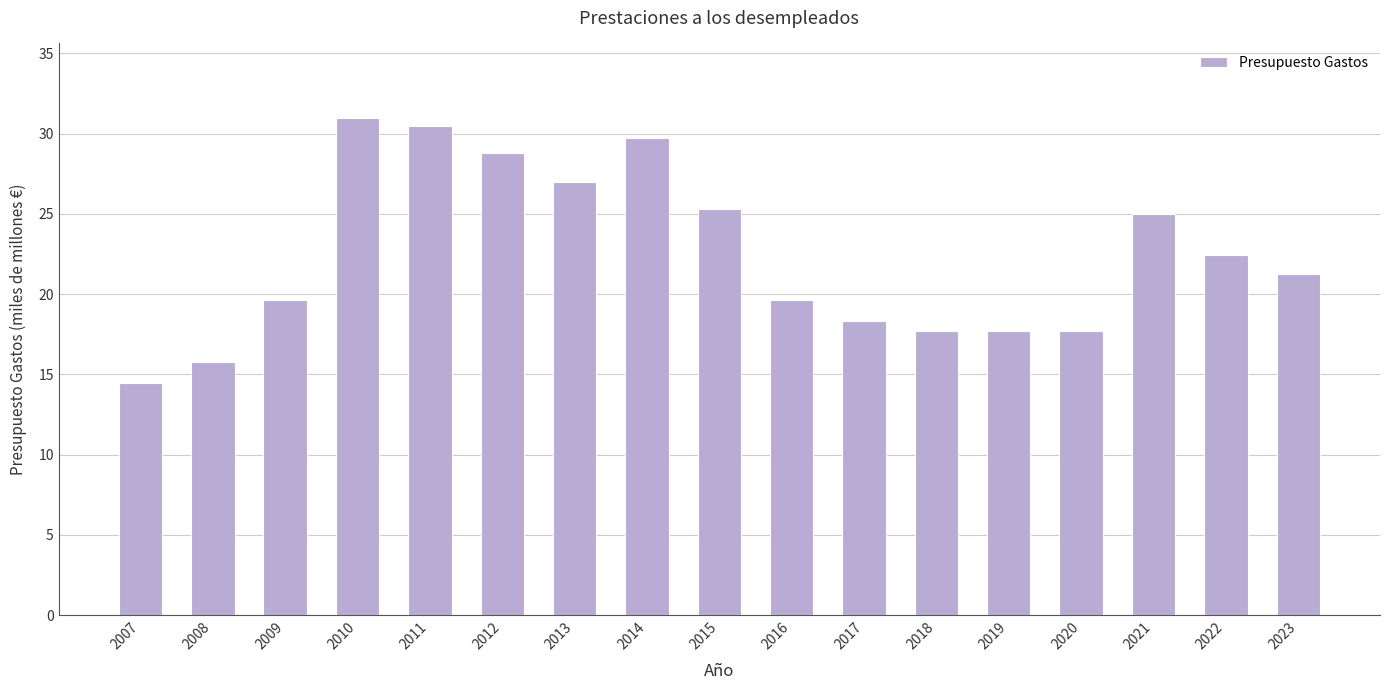

What is the difference between the values at 2021 and 2009?

5.4